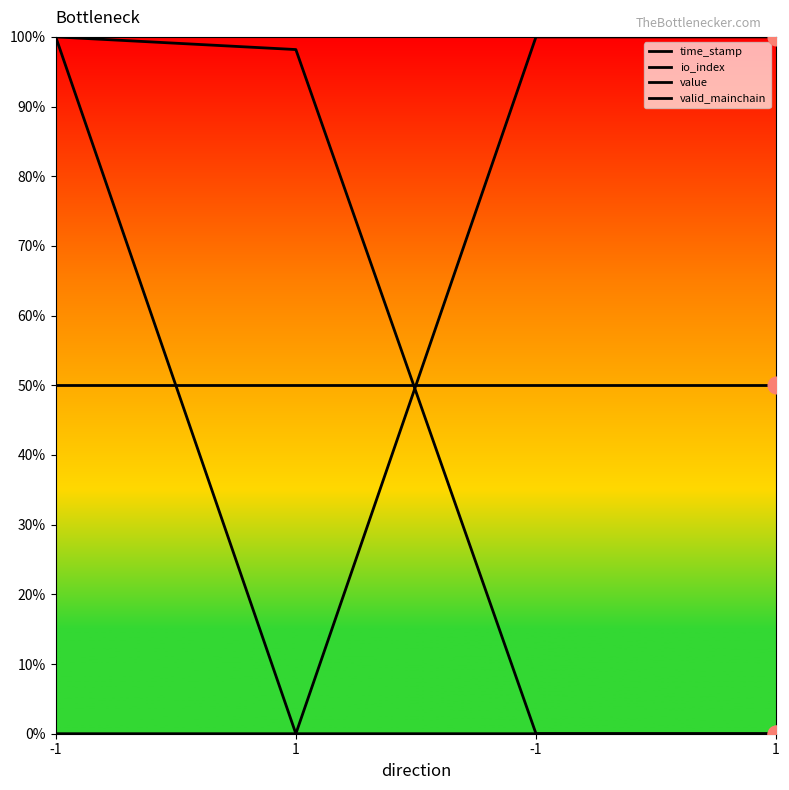

Between 1 and 1, which is larger?

1